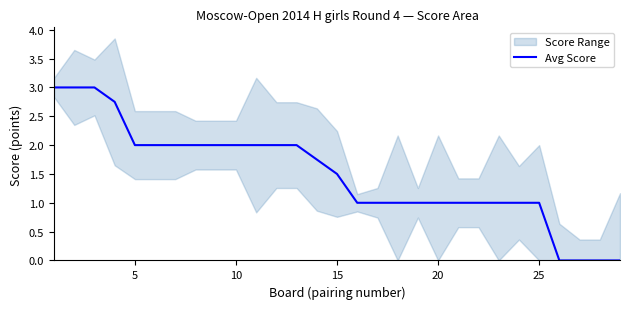

The Avg Score series shows 0.6 at 15. True or false?

False